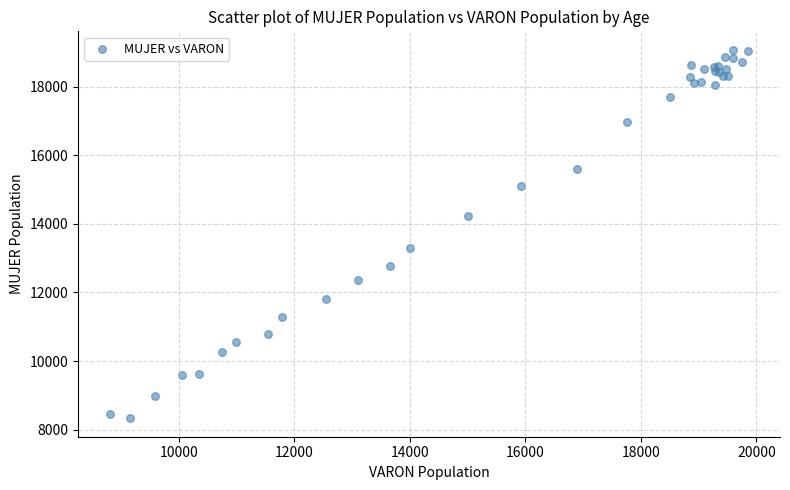

What Y value in the scatter plot is closest to 13704?

13300.9